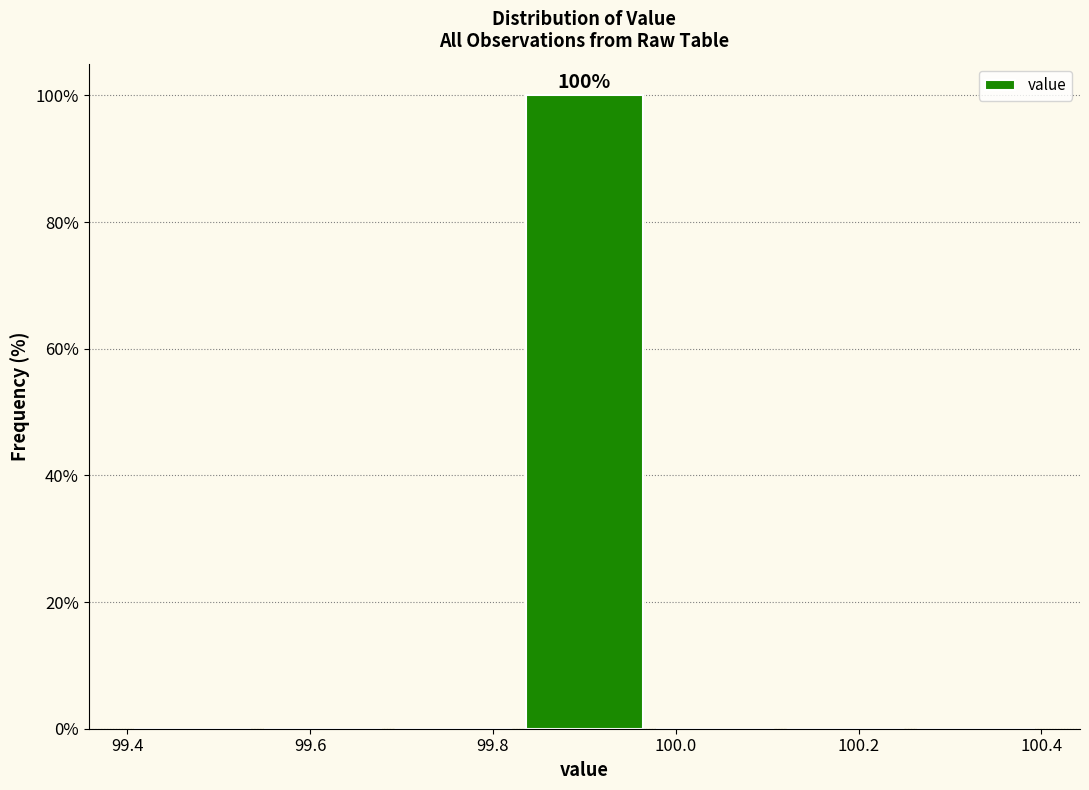

Over which range of the x-axis is the bar tallest?

99.82 to 99.98